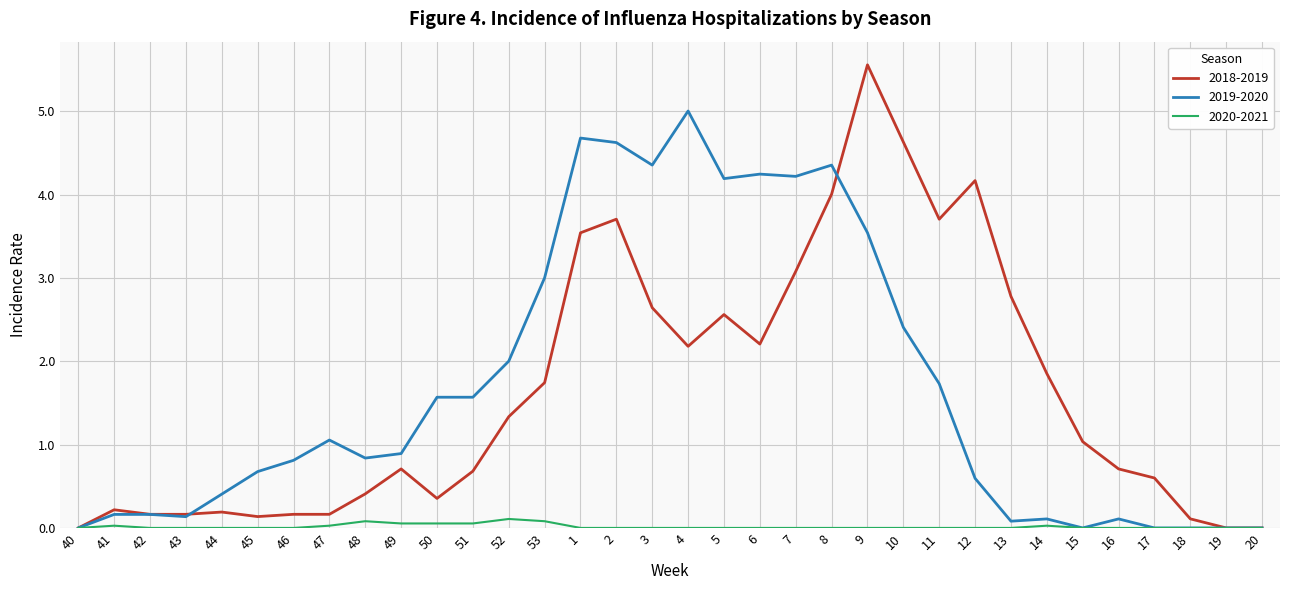

Between 40 and 46, which series saw the biggest shift?

2019-2020